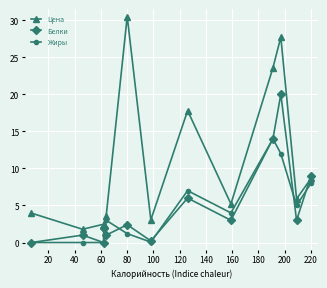

What are all the series names shown in the legend?

Цена, Белки, Жиры